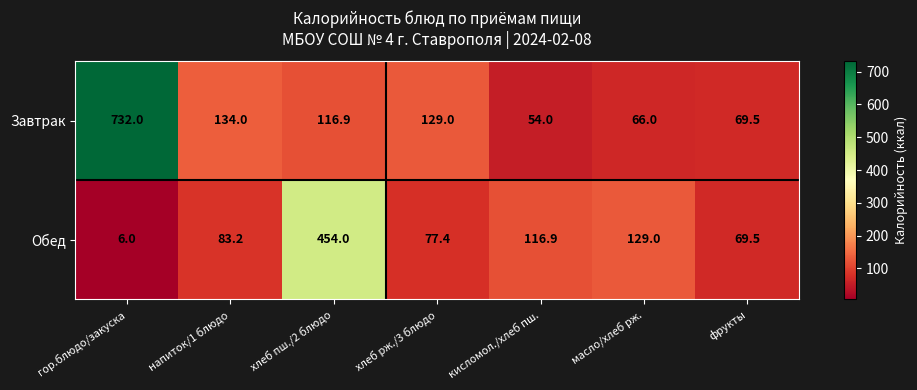

What is the difference between the maximum and minimum values in the Обед series?

448.0